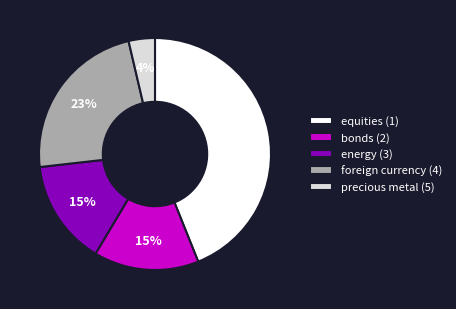

Do bonds (2) and equities (1) together represent more than half of the pie?

Yes